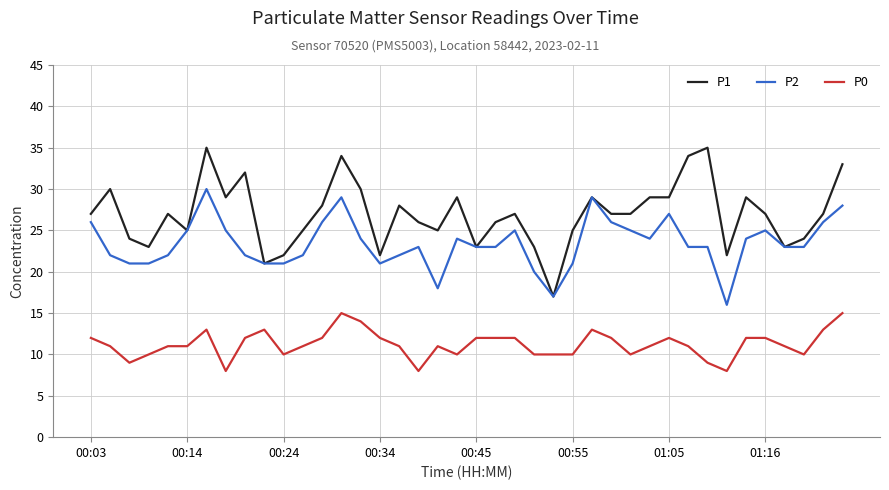

What is the difference between the maximum and minimum values in the P2 series?

14